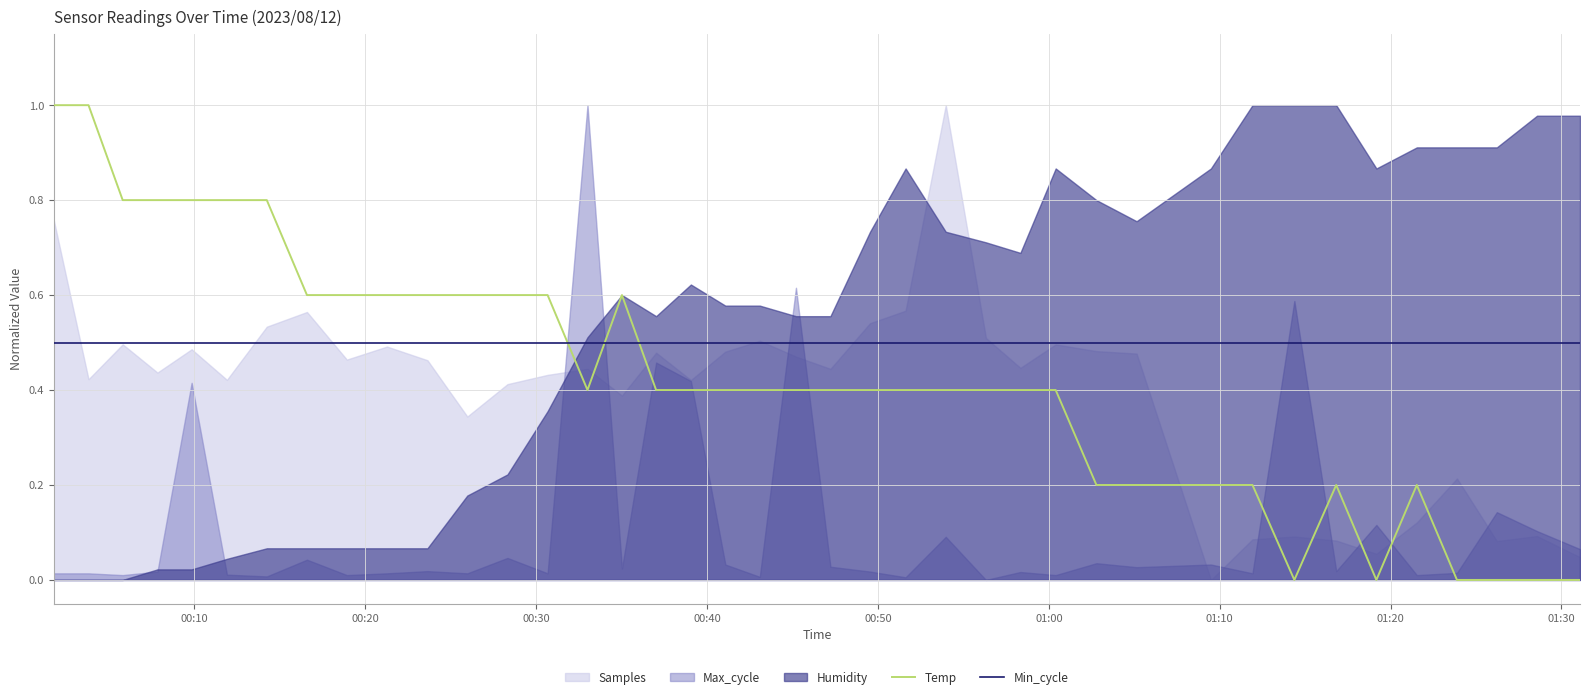

What is the highest value of the Temp series?

1.0